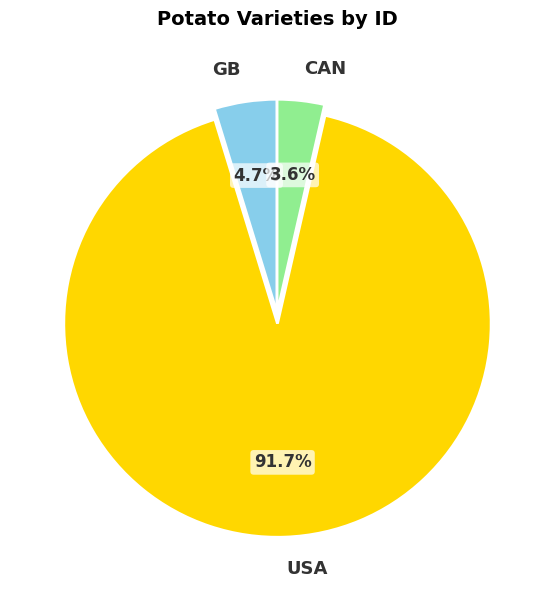

What percentage do GB and CAN together represent?

8.3%